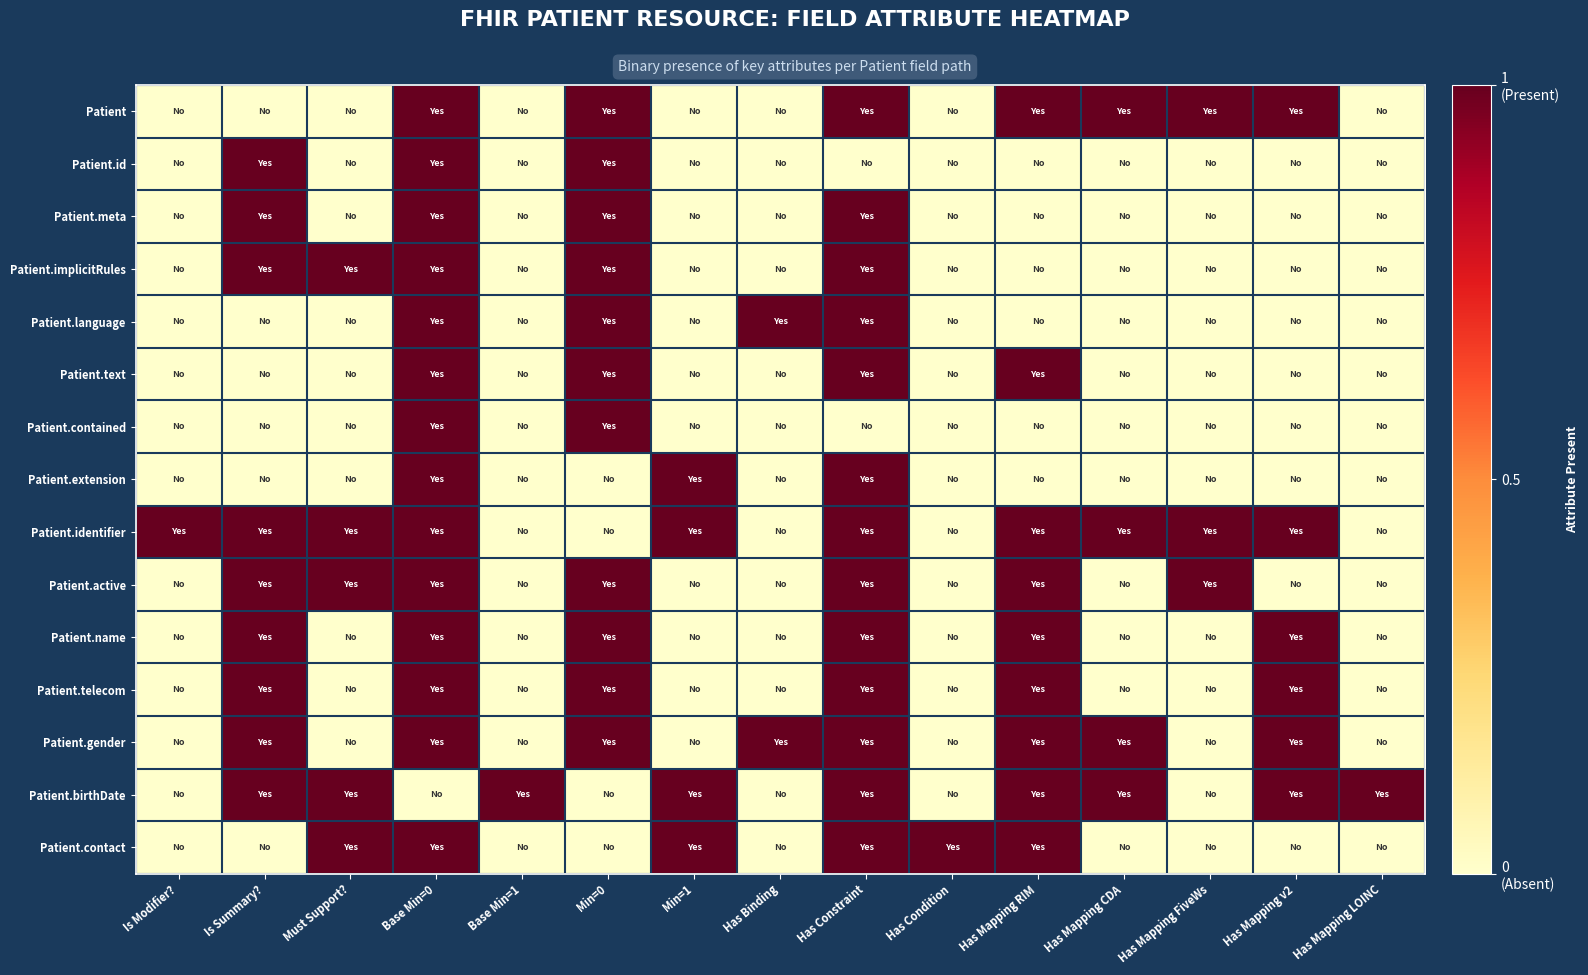

What is the total value across all series at Has Mapping LOINC?

1